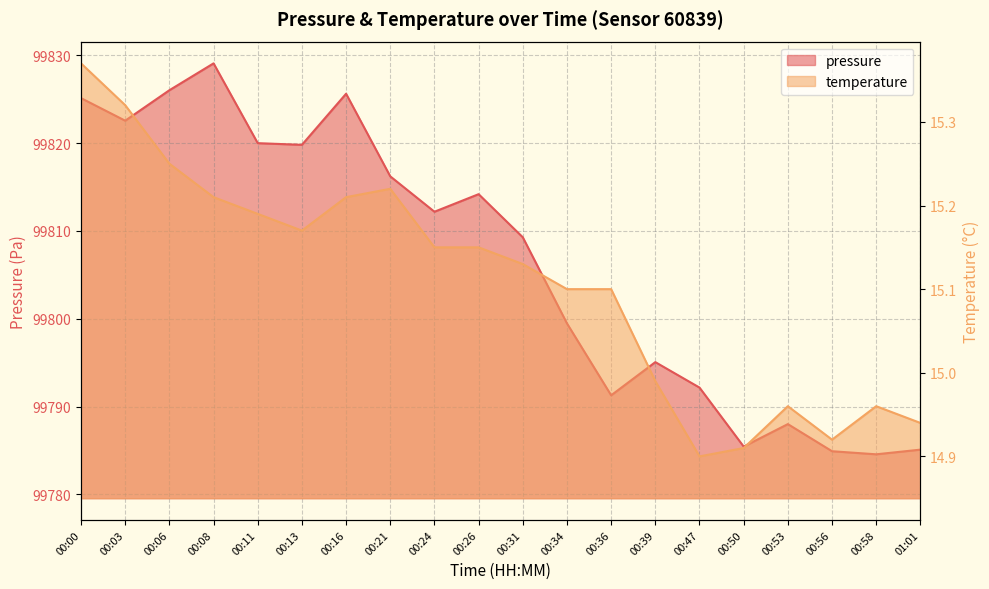

Which series has the largest range (max minus min)?

pressure